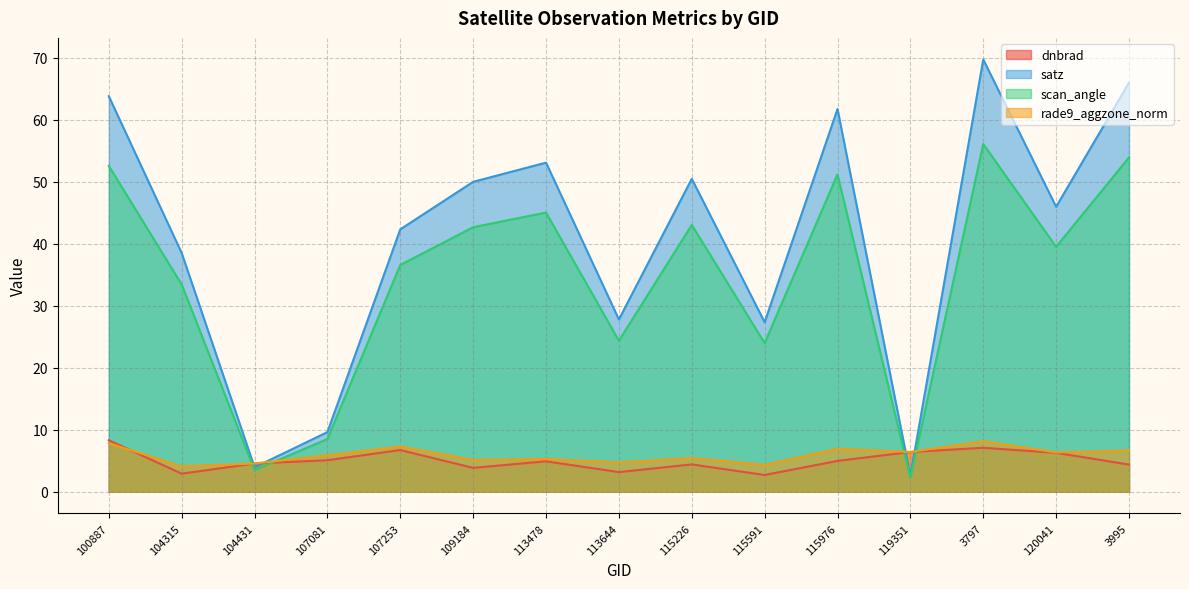

At which label is dnbrad closest to 5?

115976